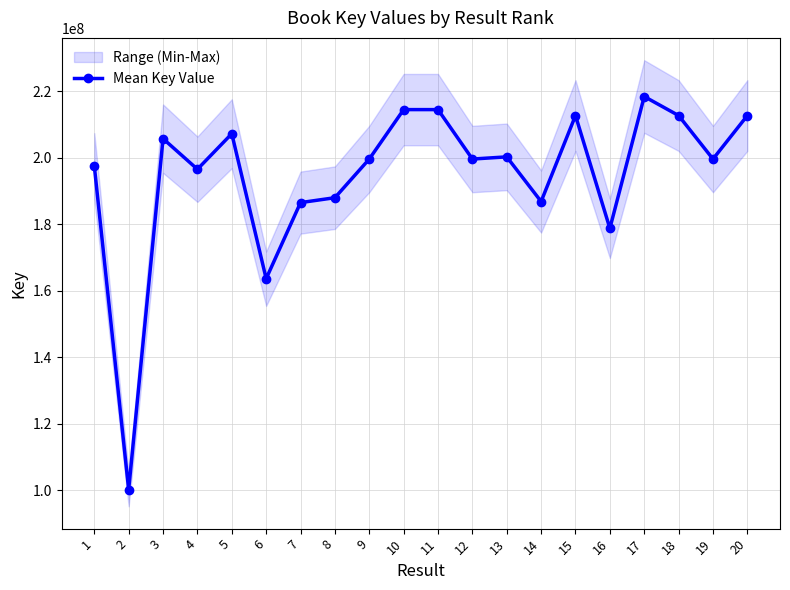

How many interior local peaks (higher than both neighbors) does the data have?

6